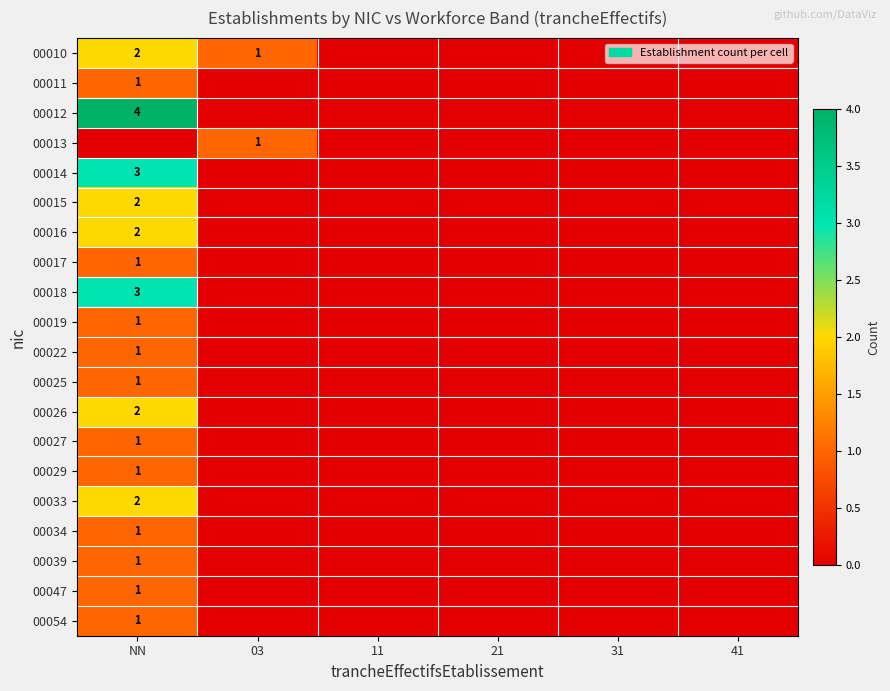

Which label corresponds to the largest value in the chart?

NN